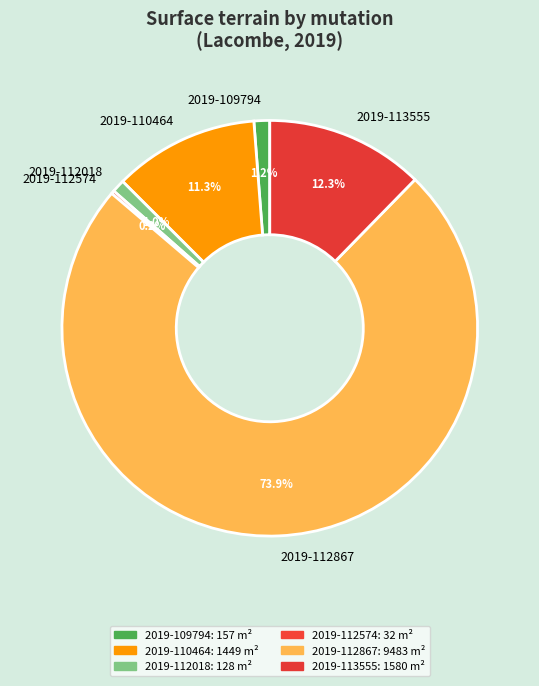

Is 2019-112867 the majority of the pie?

Yes